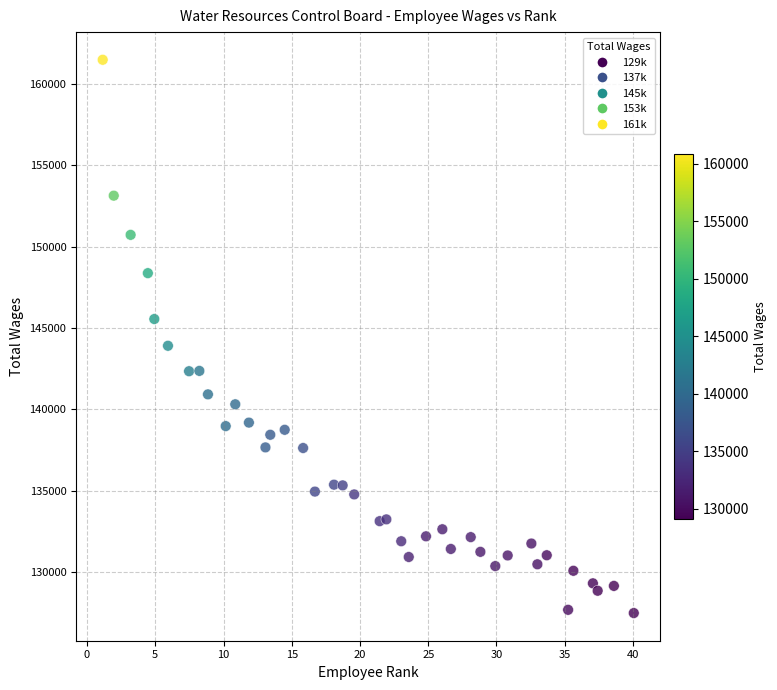

What Y value in the scatter plot is closest to 144485?

143910.1